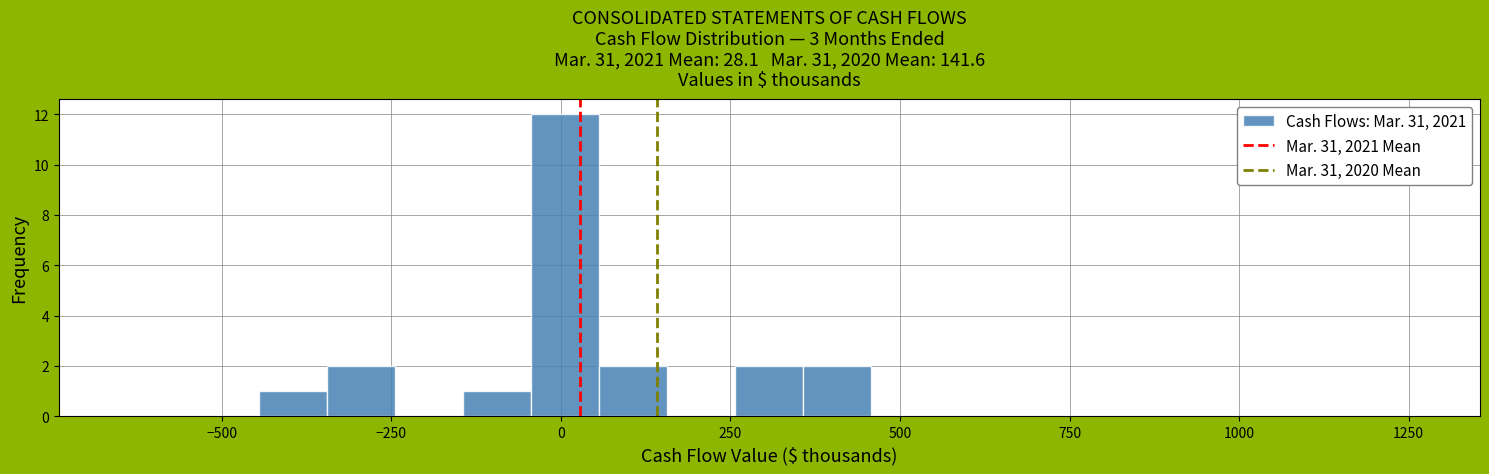

Read against the x-axis, roughly where is the centre of the tallest bar?

0